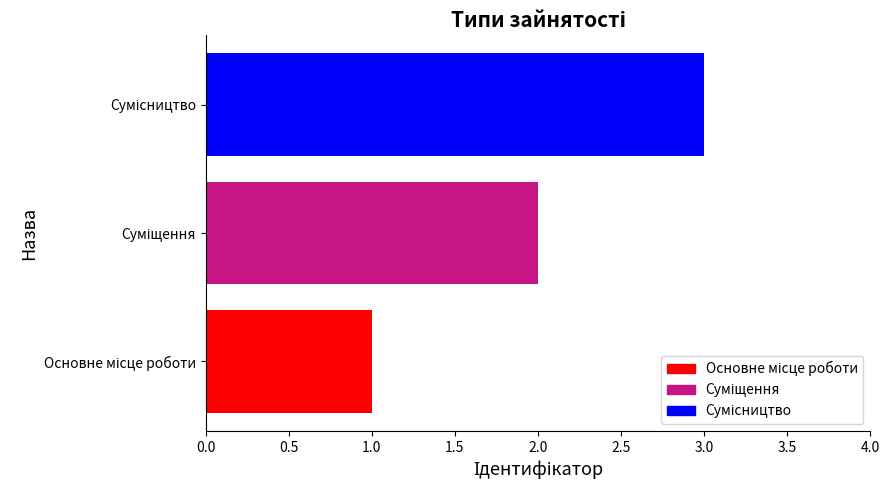

What is the sum of all values?

6